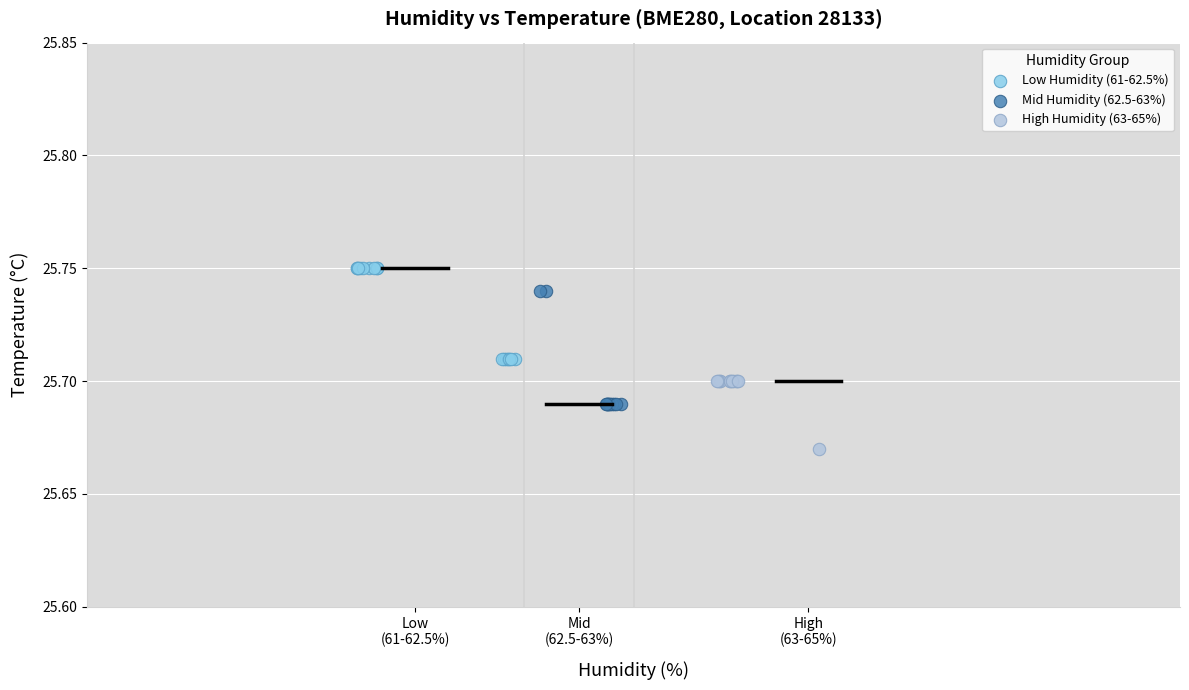

Which series reaches the minimum Y coordinate?

High Humidity (63-65%)